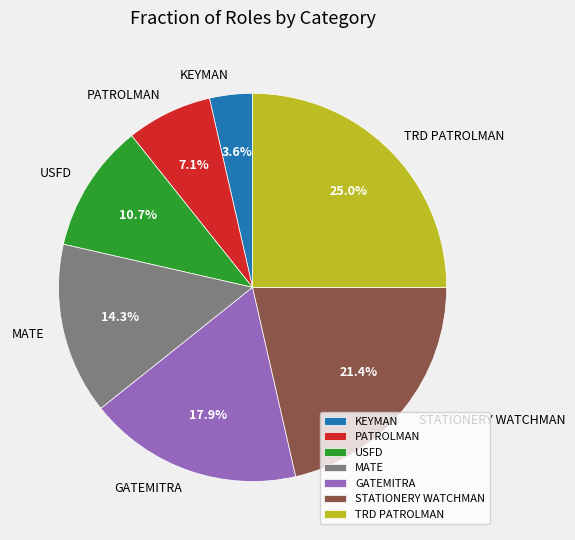

How many segments does this pie chart have?

7